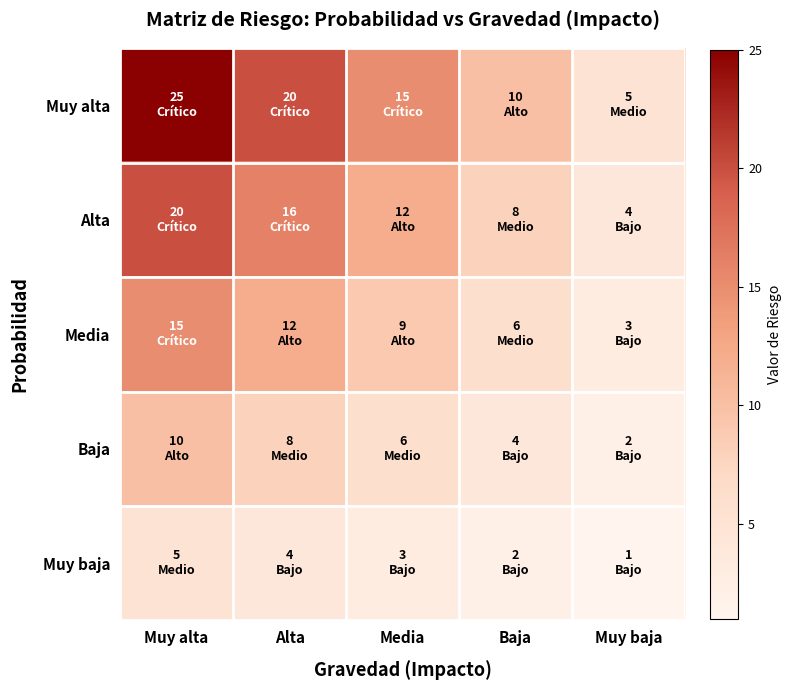

Which series has the largest total across all categories?

Muy alta